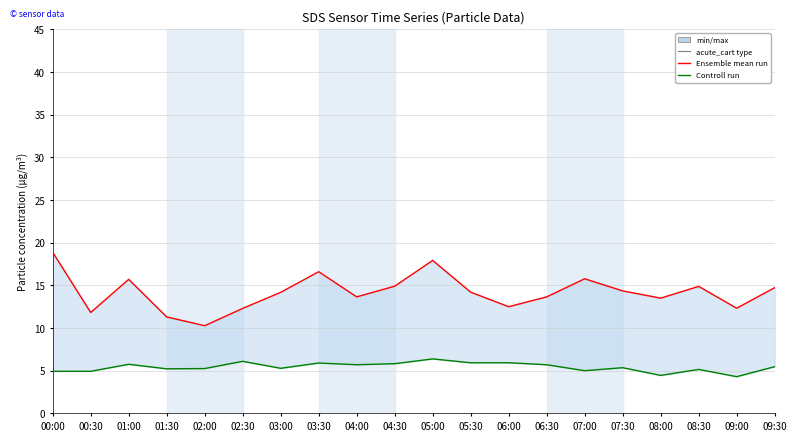

What is the average value of the Ensemble mean run series?

14.2